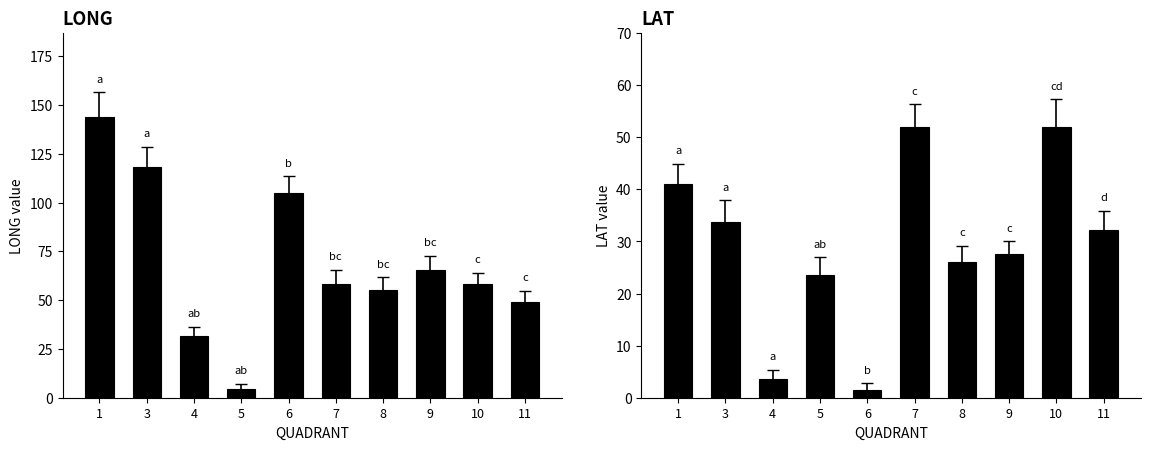

What is the average value of the LONG series?

68.9